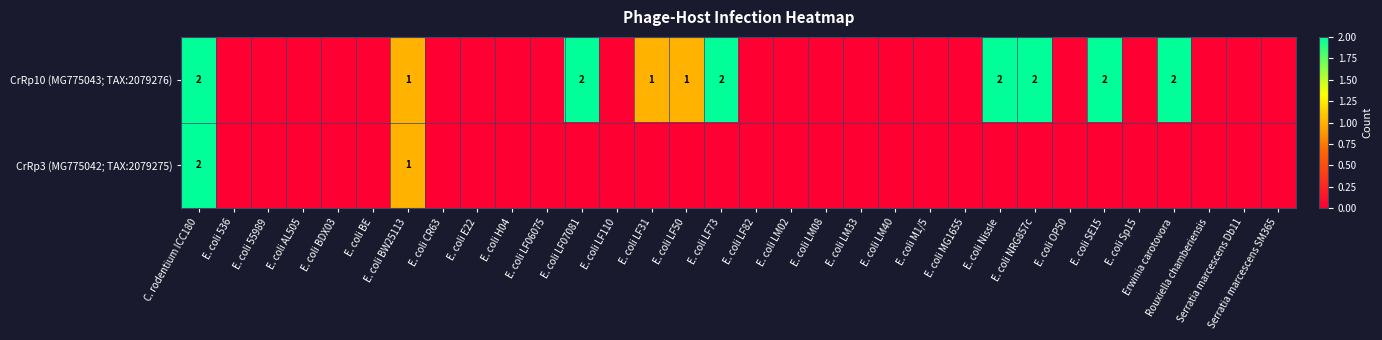

True or false: CrRp10 (MG775043; TAX:2079276) has a value of 2 at E. coli LF73.

True